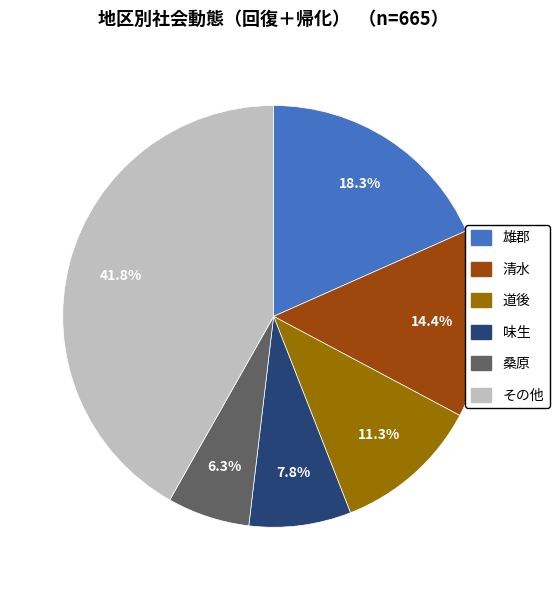

How many slices are in this pie chart?

6